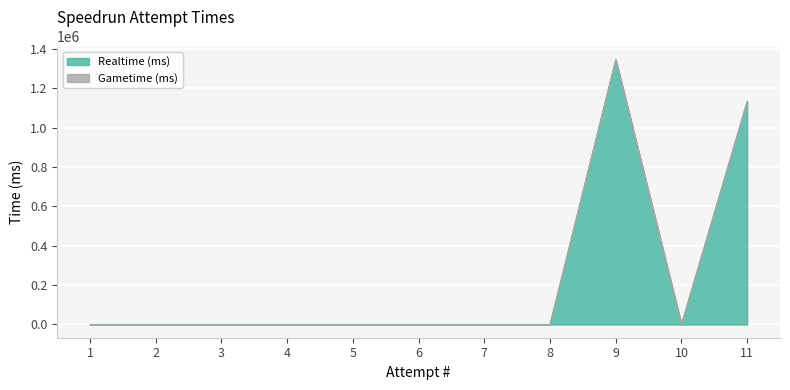

Reading right to left, extract all data points from this chart.

11=1132901	10=0	9=1346139	8=0	7=0	6=0	5=0	4=0	3=0	2=0	1=0